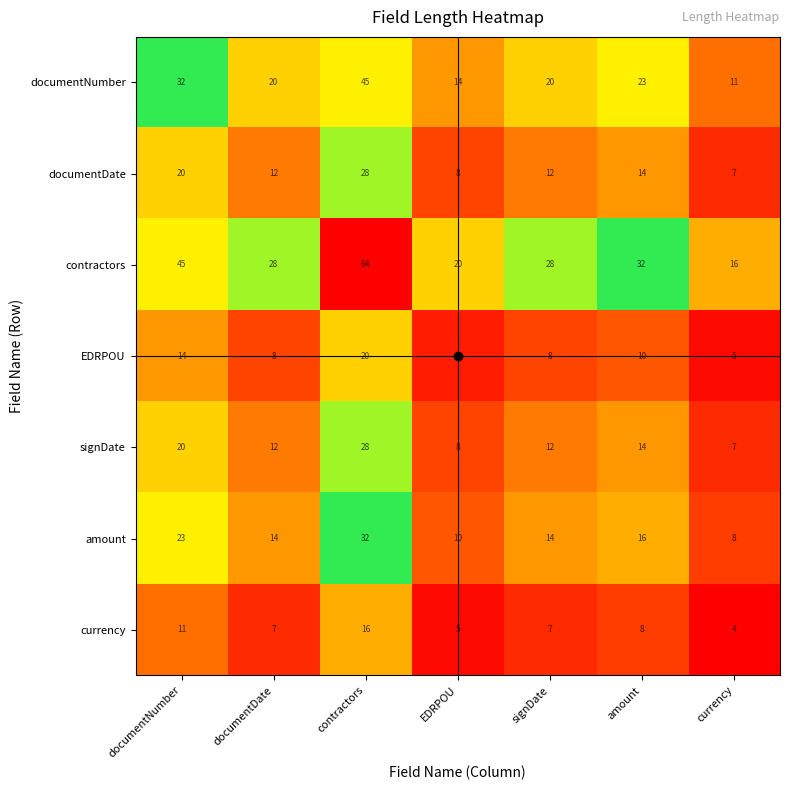

The value of currency at documentDate is 10. True or false?

False